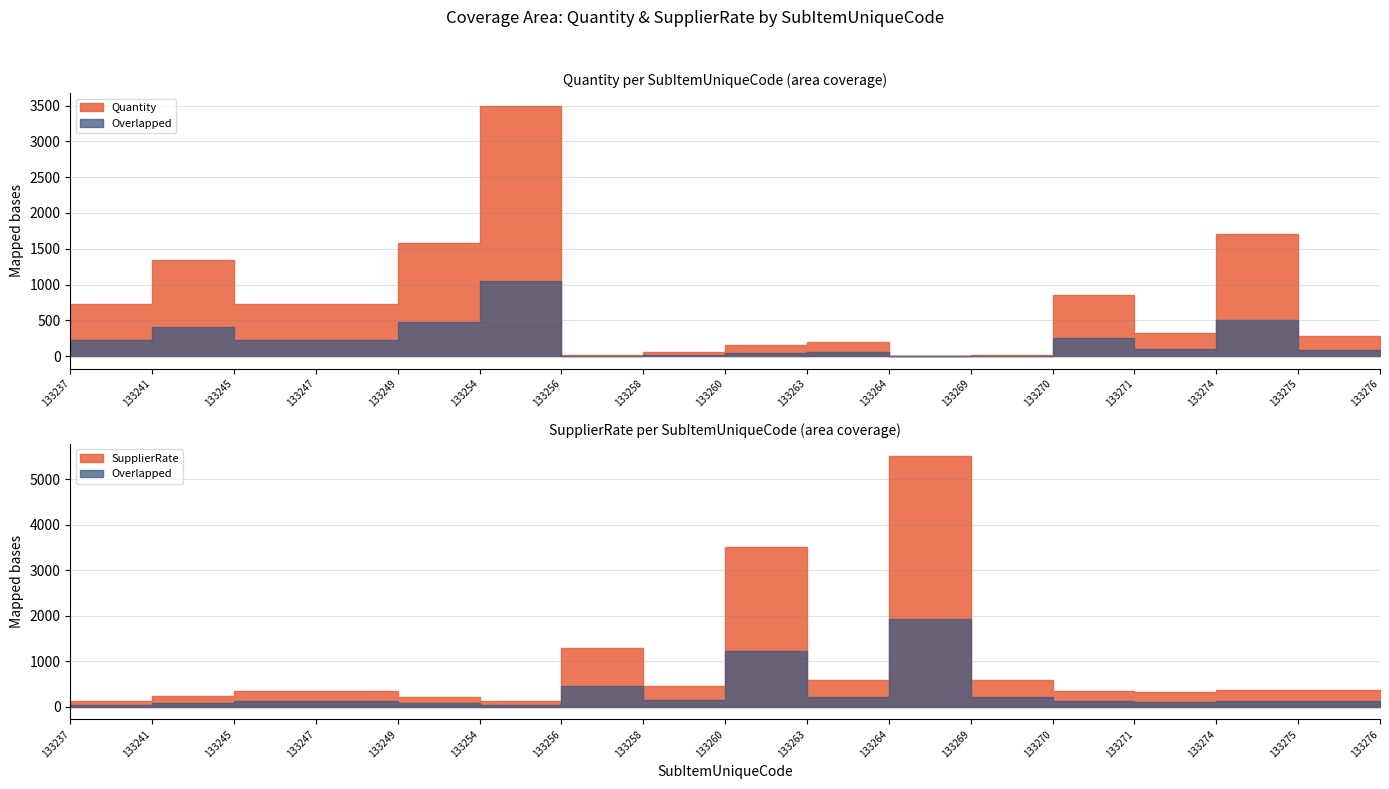

Reading left to right, what are all the values shown in this chart?

Quantity: 730	1350	730	730	1585	3500	22	55	150	200	6	15	850	325	1700	275	80
SupplierRate: 120	230	350	350	220	140	1300	450	3500	600	5500	600	350	330	375	375	375